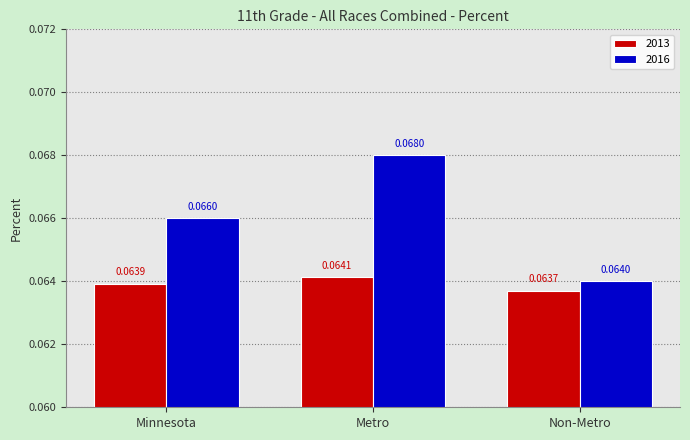

At which category is the sum across all series the highest?

Metro